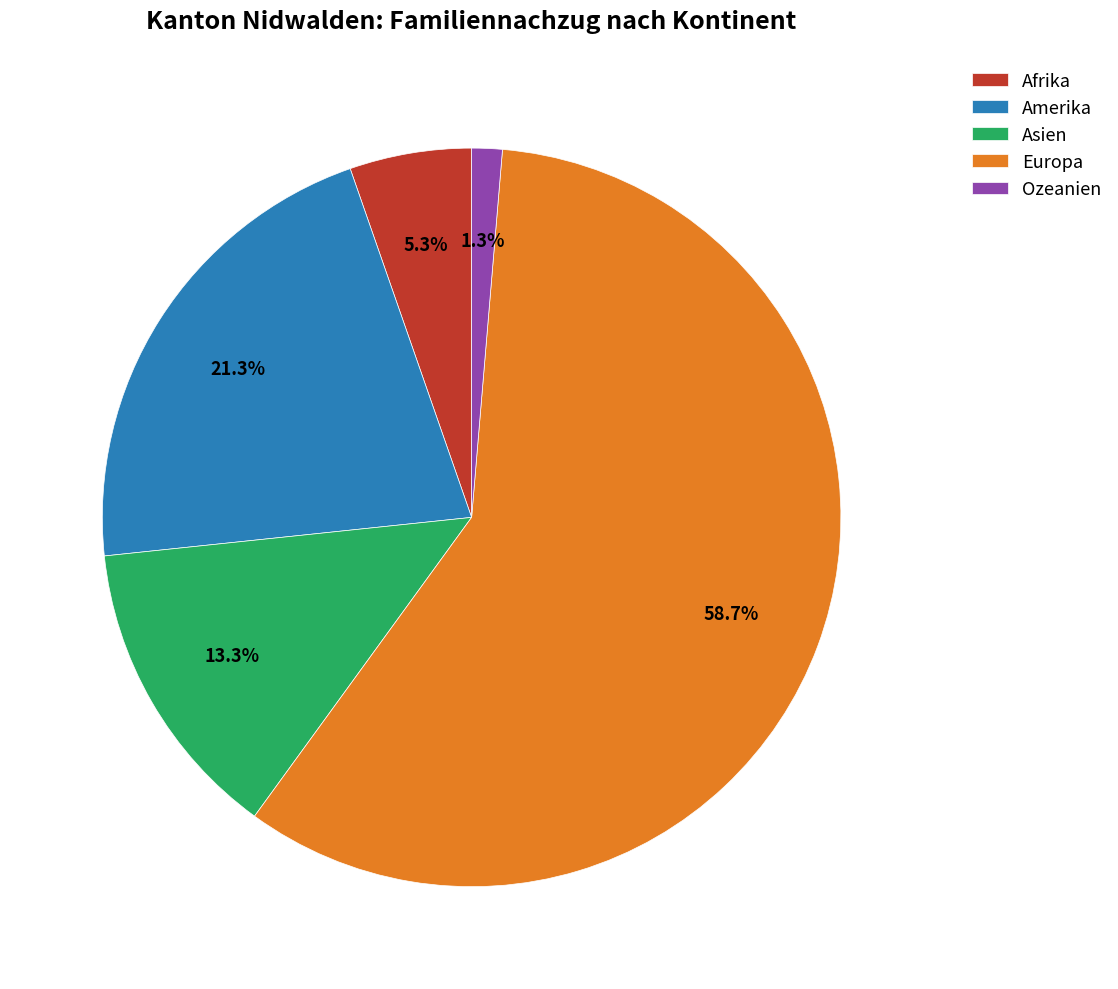

To the nearest percent, what is the difference between the Europa and Asien slice percentages?

45%